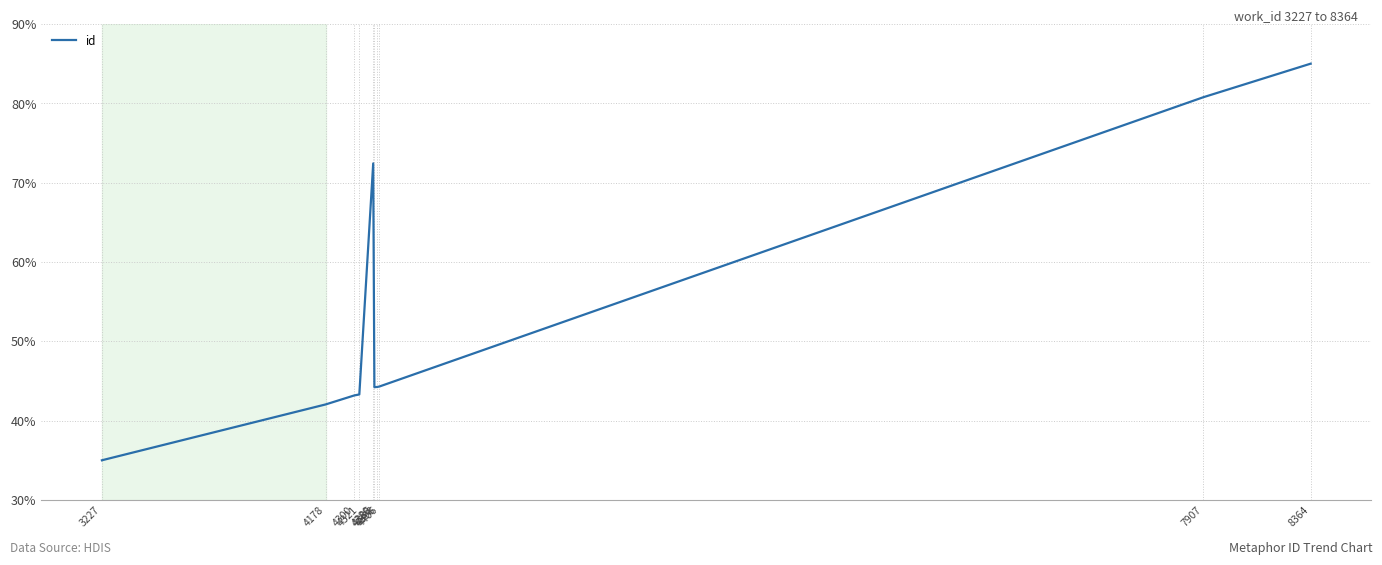

Does the chart display data point markers on the line(s)?

No